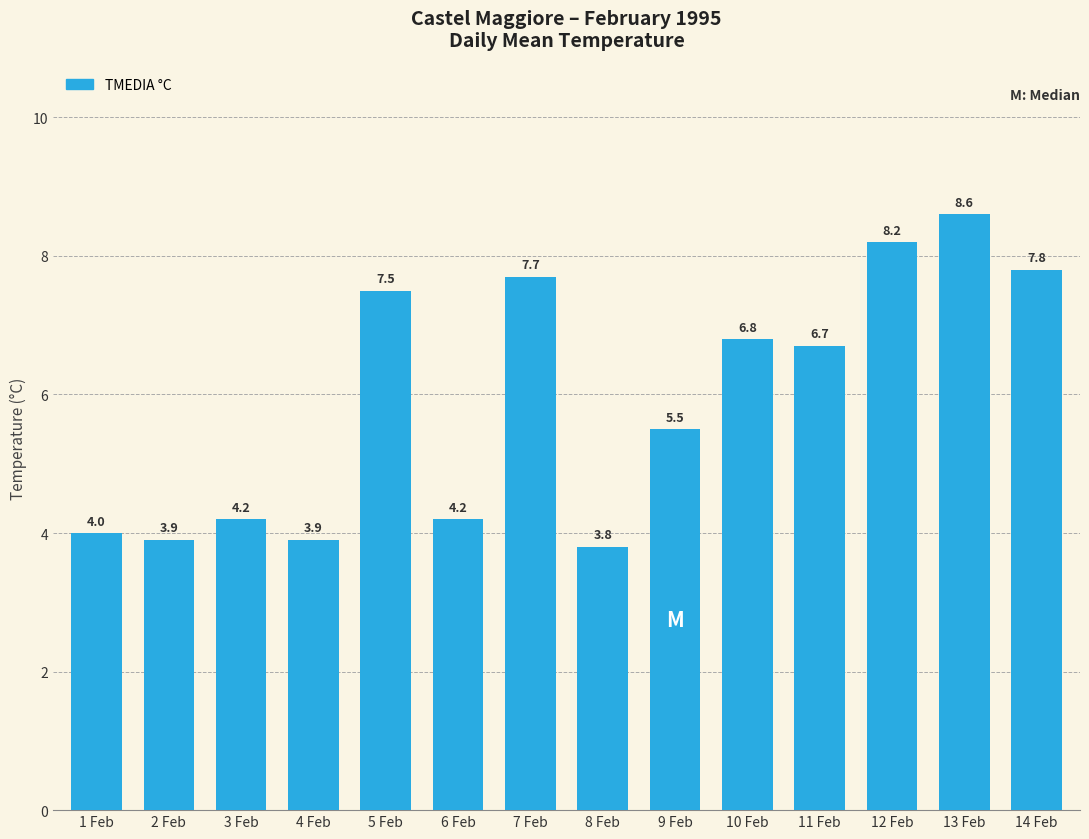

How many series are shown in this chart?

1